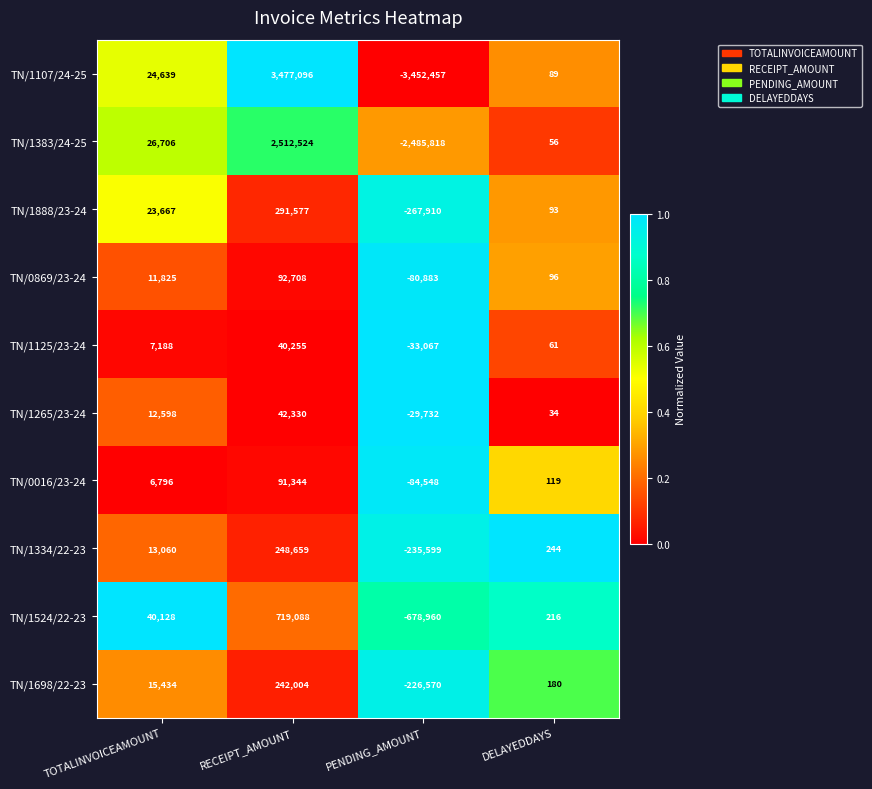

What value does the TN/1888/23-24 series have at TOTALINVOICEAMOUNT?

23667